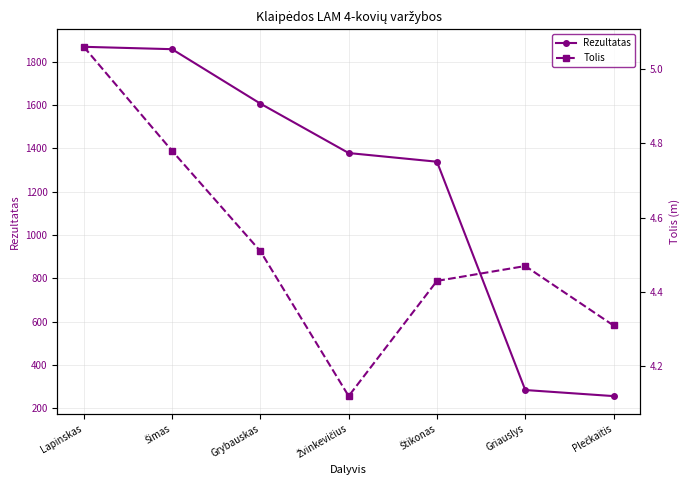

What is the label of the 6th point from the left?

Griauslys